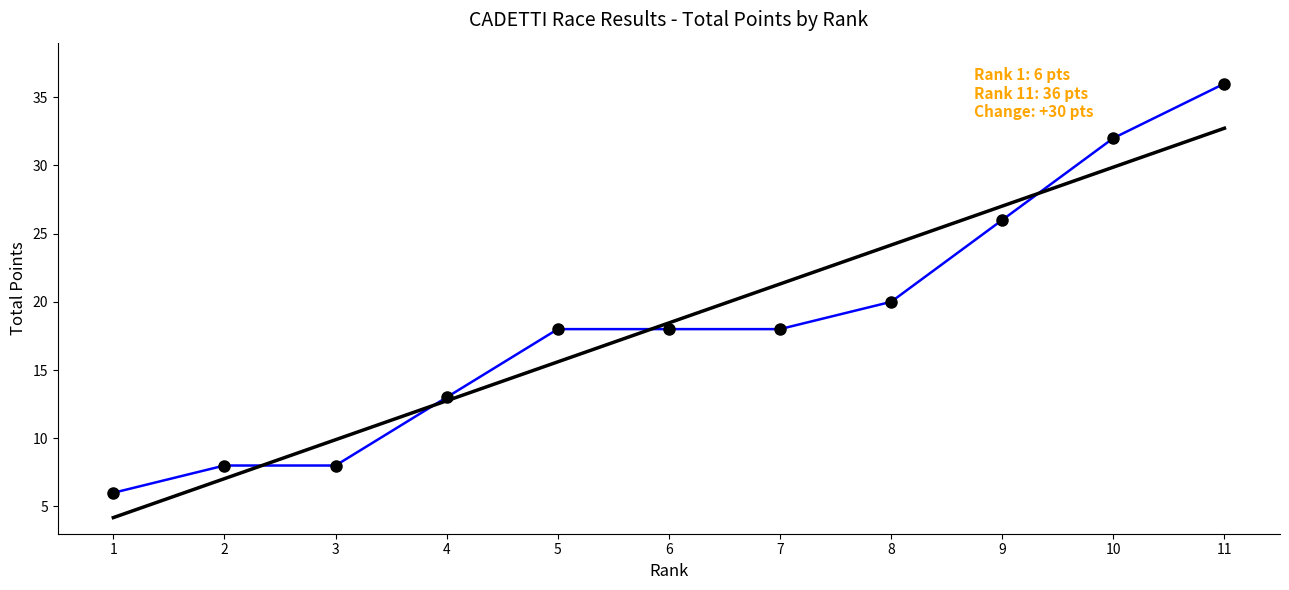

How many lines are shown in the chart?

1